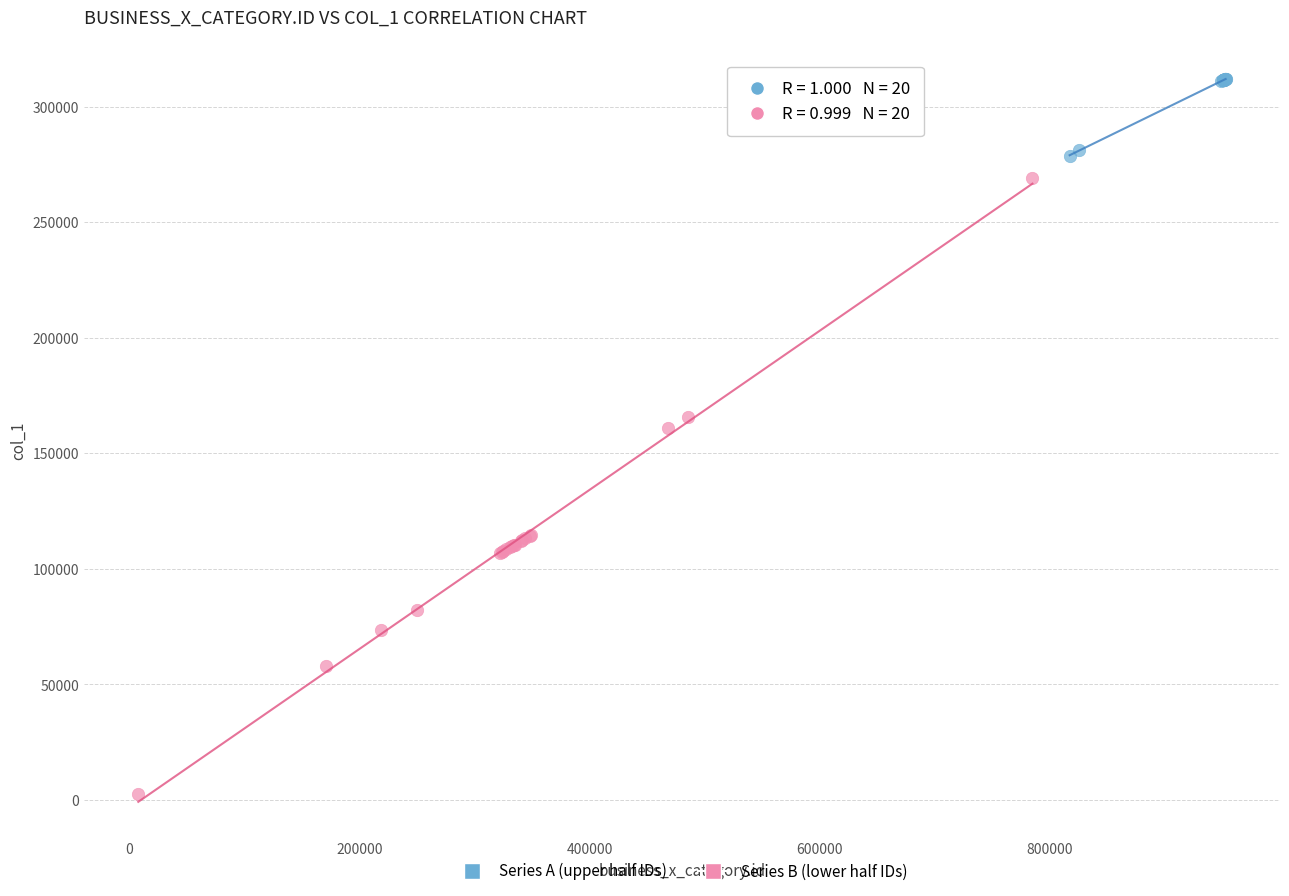

What are all the series names shown in the legend?

Series A (upper half IDs), Series B (lower half IDs)